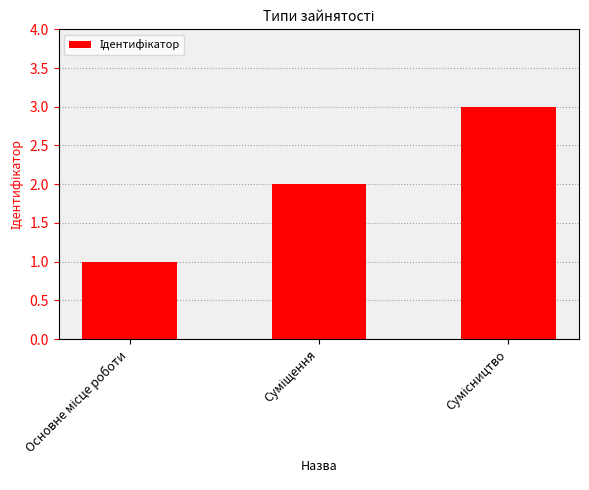

What is the sum of all values?

6